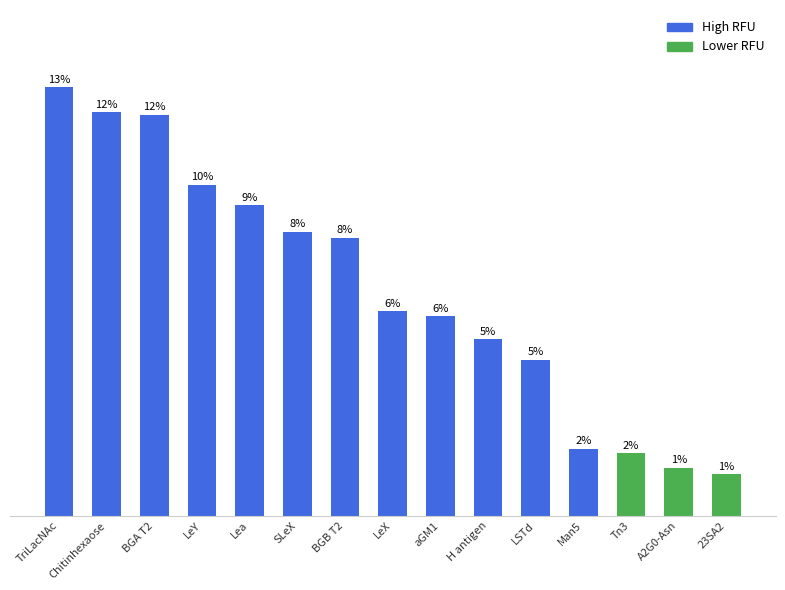

Reading left to right, what are all the values shown in this chart?

TriLacNAc=330.5	Chitinhexaose=311.2	BGA T2=309.2	LeY=255.0	Lea=239.5	SLeX=219.0	BGB T2=214.2	LeX=157.5	aGM1=153.8	H antigen=136.0	LSTd=120.2	Man5=51.5	Tn3=48.0	A2G0-Asn=36.8	23SA2=32.0